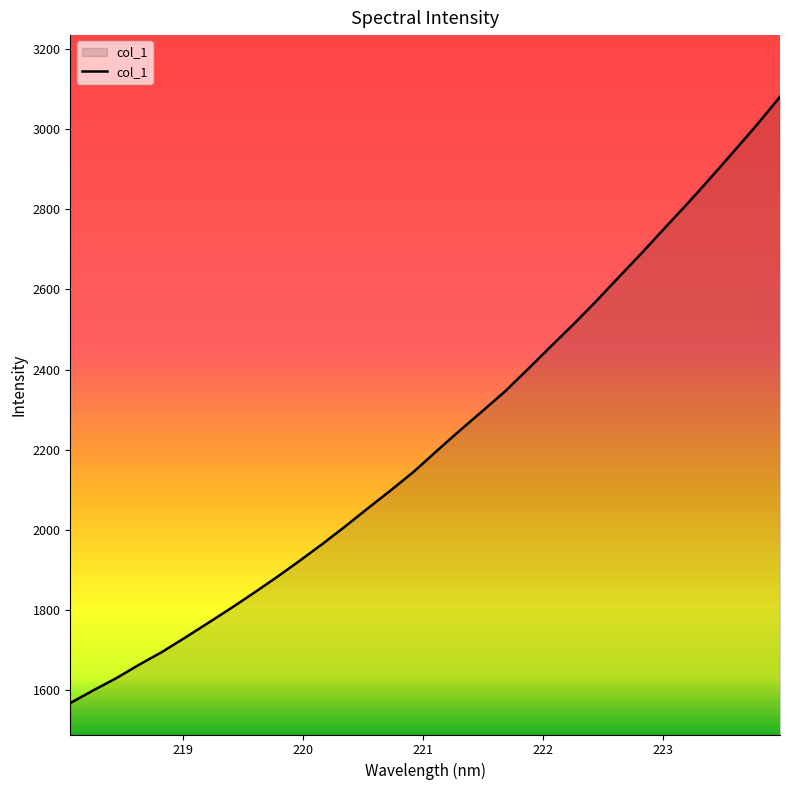

What is the difference between the maximum and minimum values?

1511.5